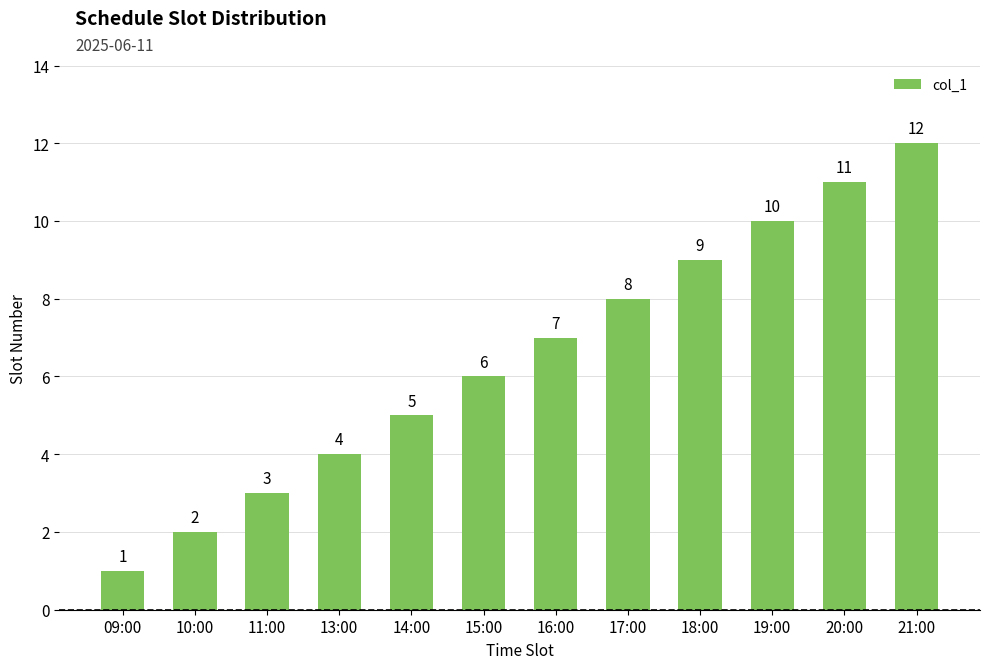

Reading left to right, what are all the values shown in this chart?

09:00=1	10:00=2	11:00=3	13:00=4	14:00=5	15:00=6	16:00=7	17:00=8	18:00=9	19:00=10	20:00=11	21:00=12